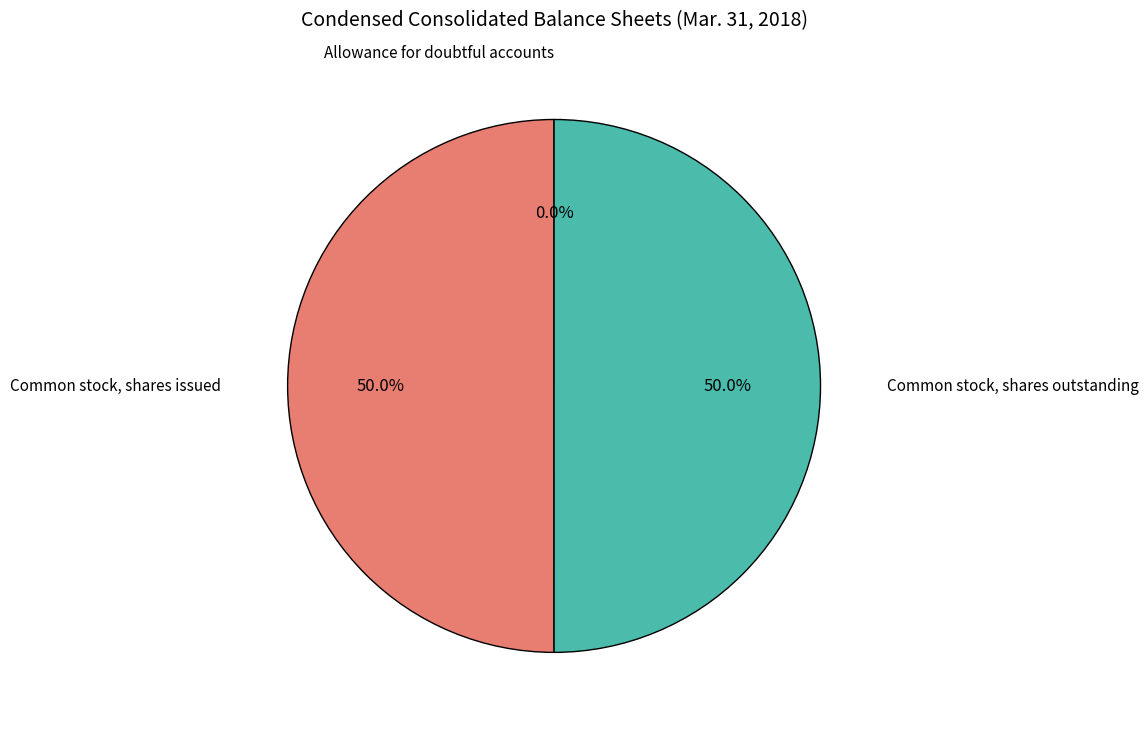

Which category has the smallest portion of the pie?

Allowance for doubtful accounts